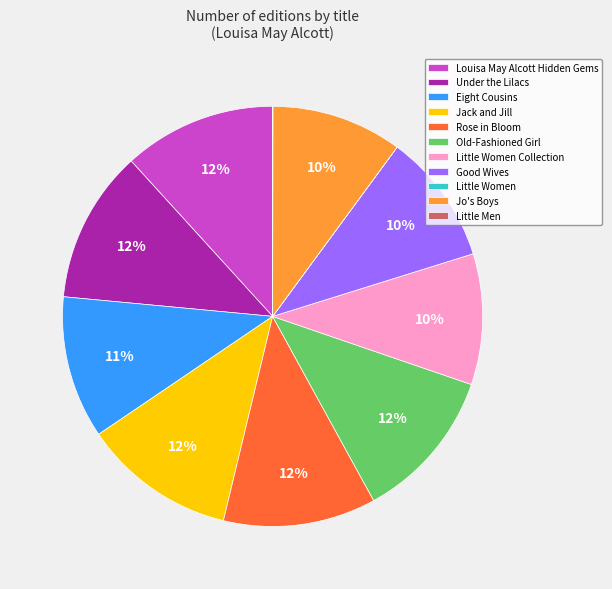

To the nearest percent, what is the average slice percentage?

9%